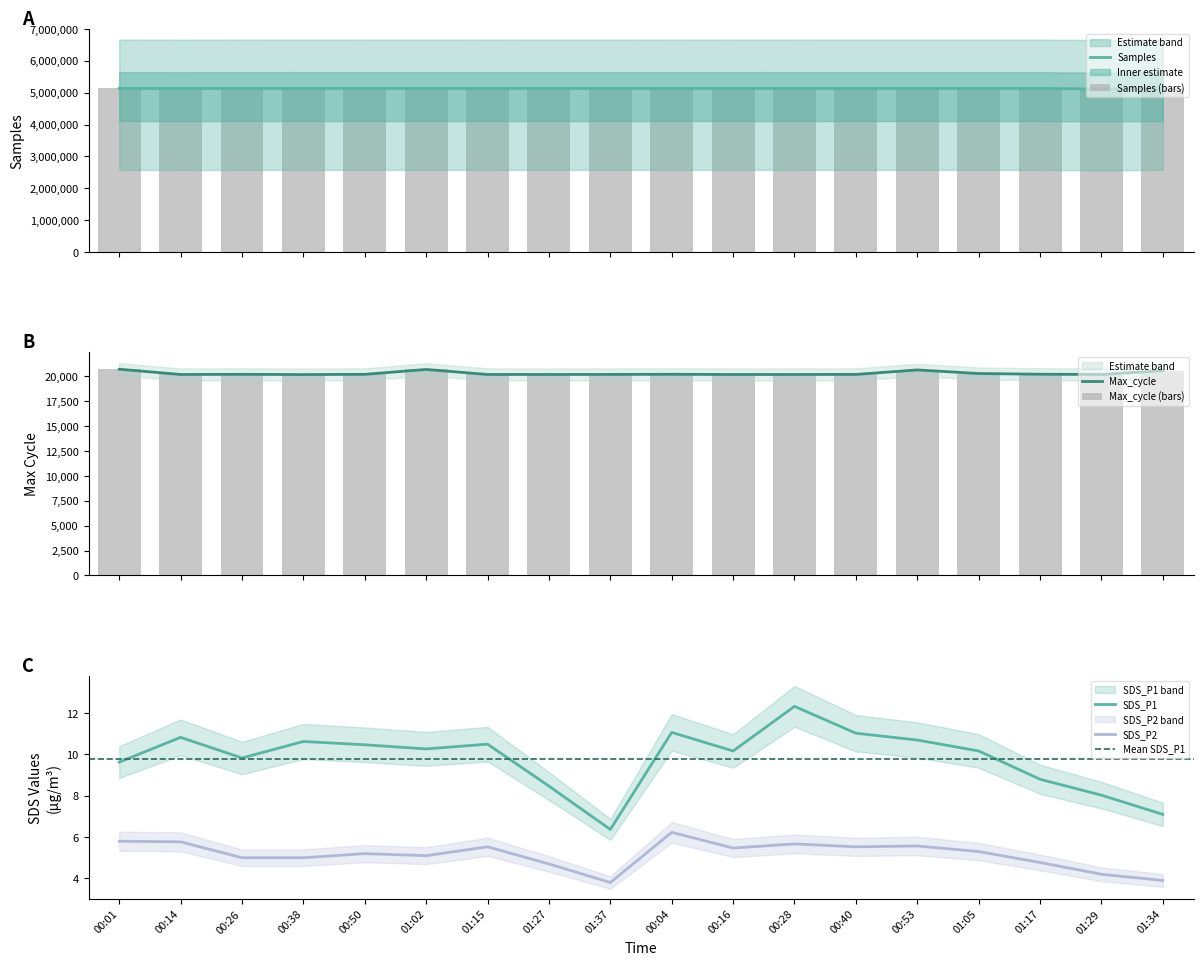

Which series has the largest total across all categories?

Samples